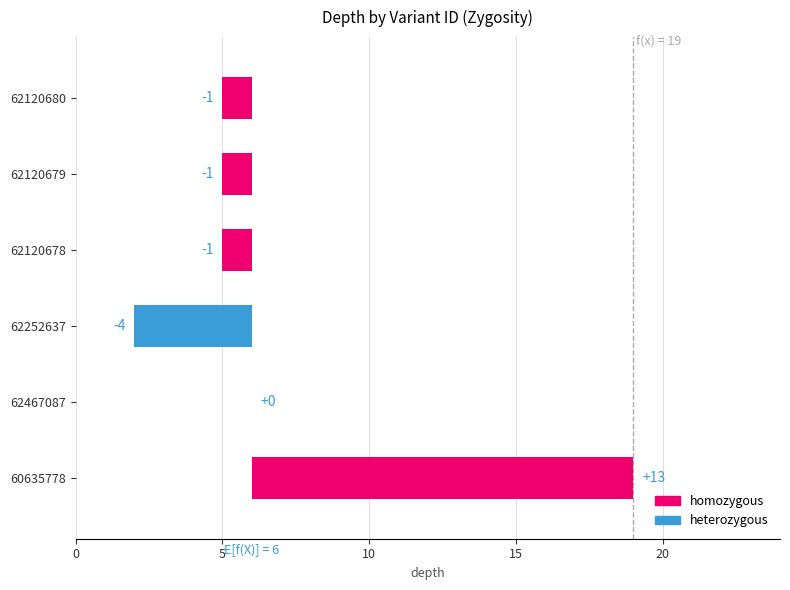

What is the label of the 2nd bar from the right?

62120679